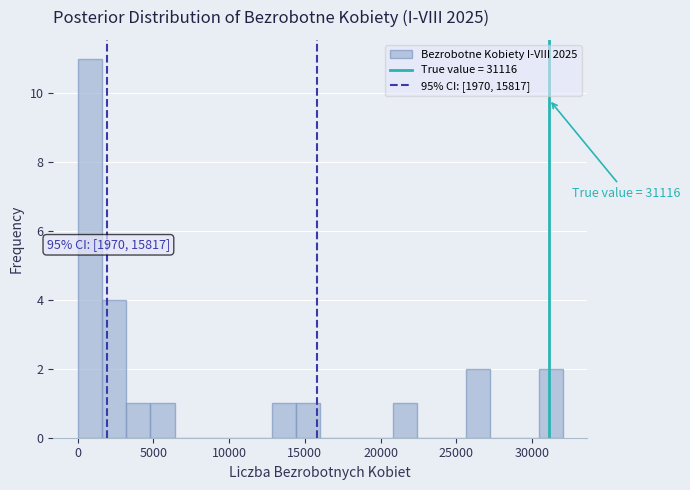

Read against the x-axis, roughly where is the centre of the tallest bar?

1000